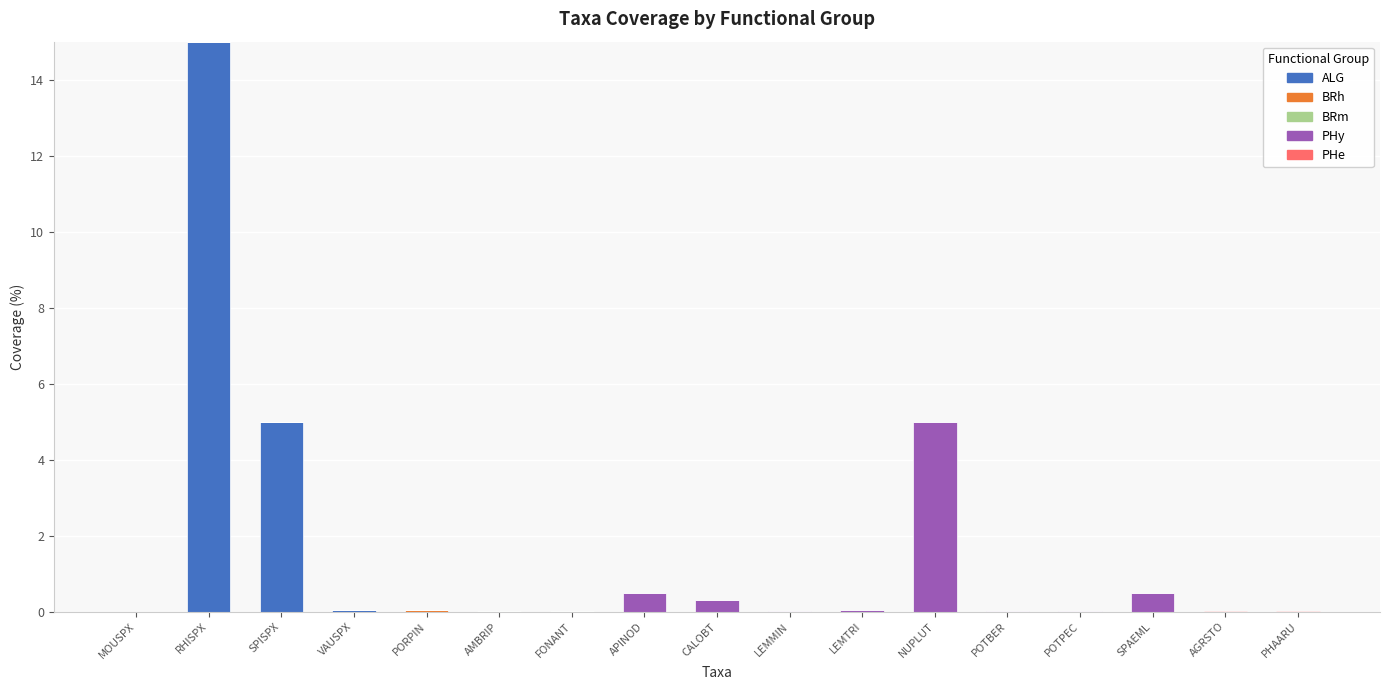

At which label does ALG reach its peak?

RHISPX